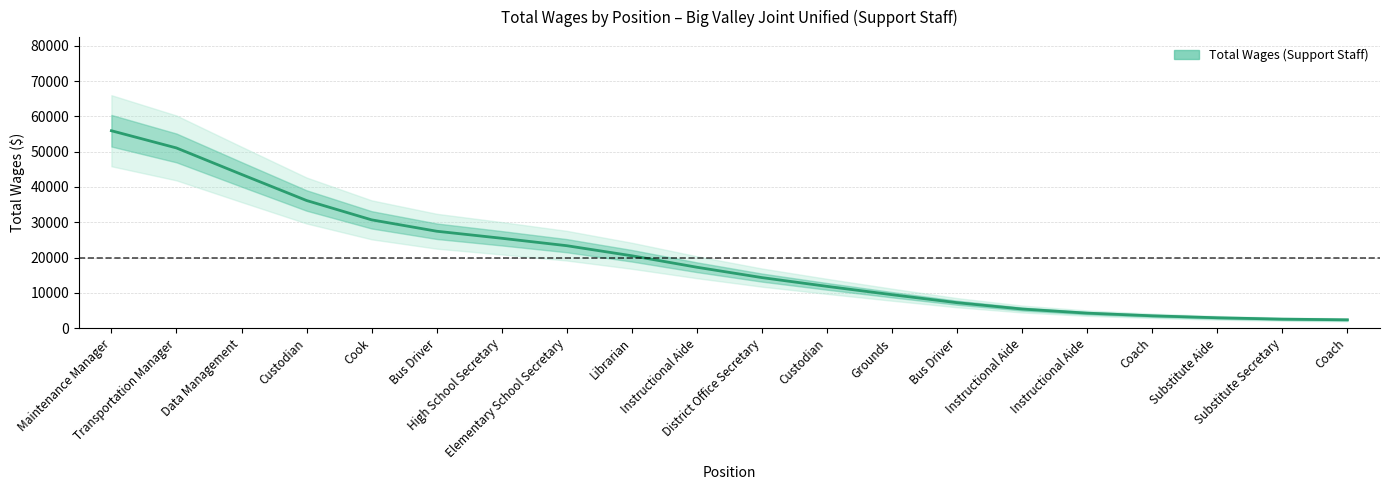

At which category does the chart reach its minimum across all series?

Coach